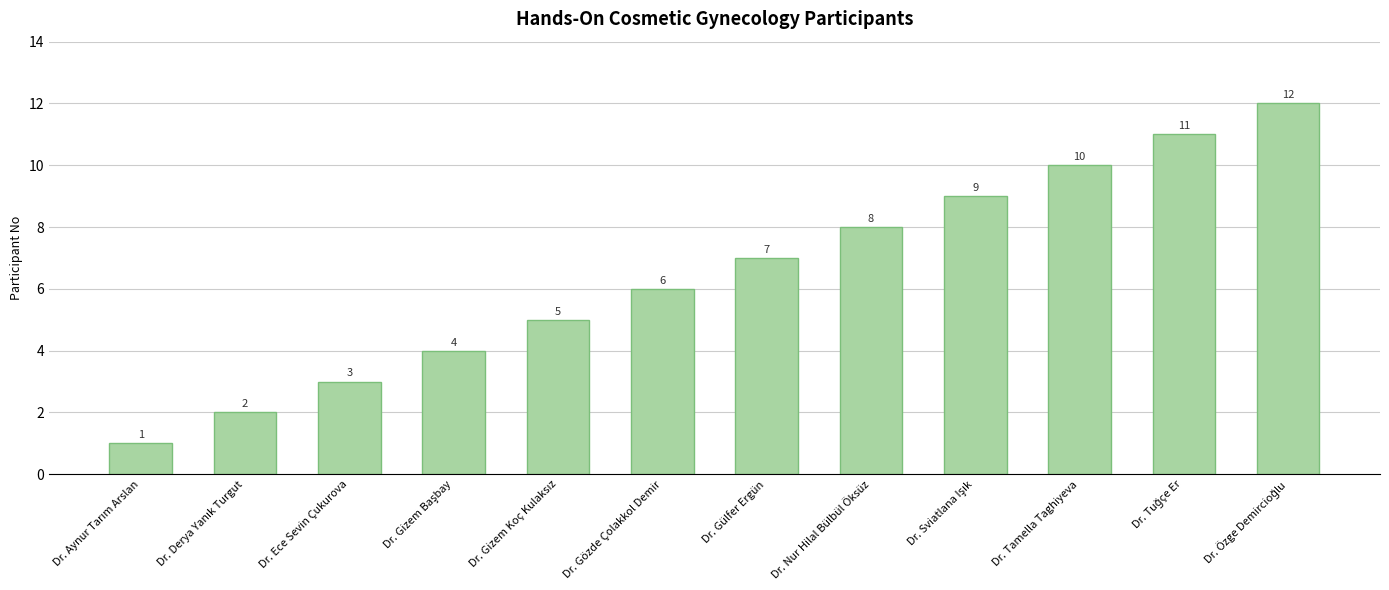

Between Dr. Tamella Taghiyeva and Dr. Gözde Çolakkol Demir, which is larger?

Dr. Tamella Taghiyeva